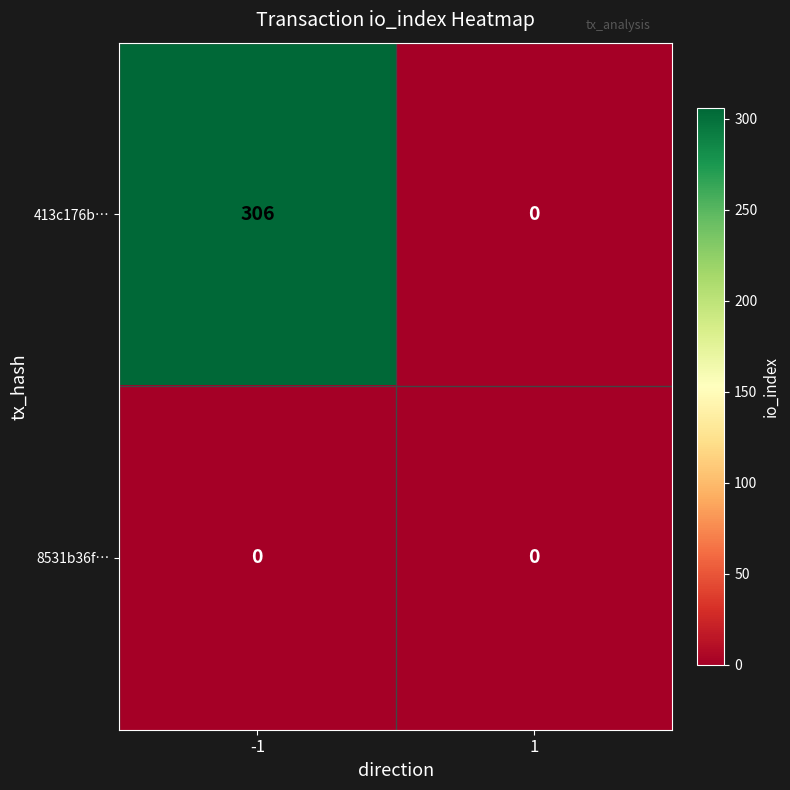

Rank the series by their average value, from lowest to highest.

8531b36f…, 413c176b…